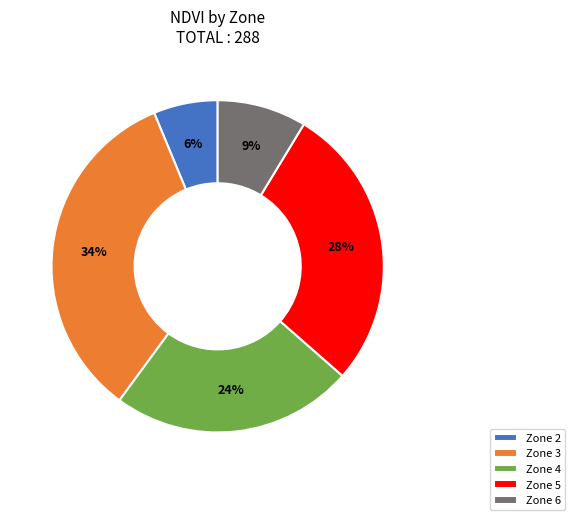

Approximately how many times larger is the value at Zone 6 compared to Zone 5?

0.3